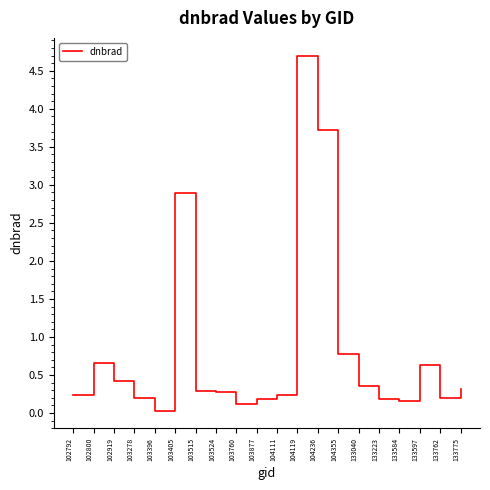

Is it true that the value at 104236 is 5.1?

False